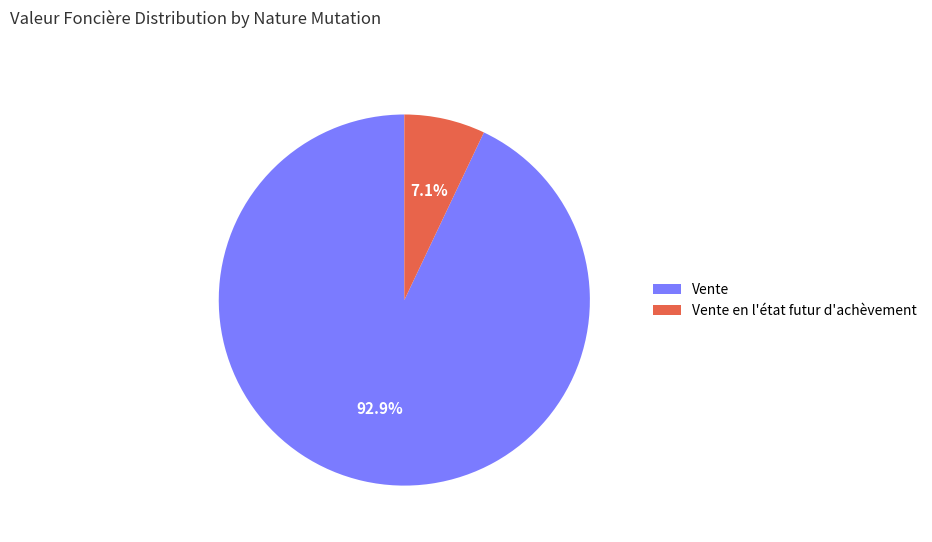

How many slices are in this pie chart?

2